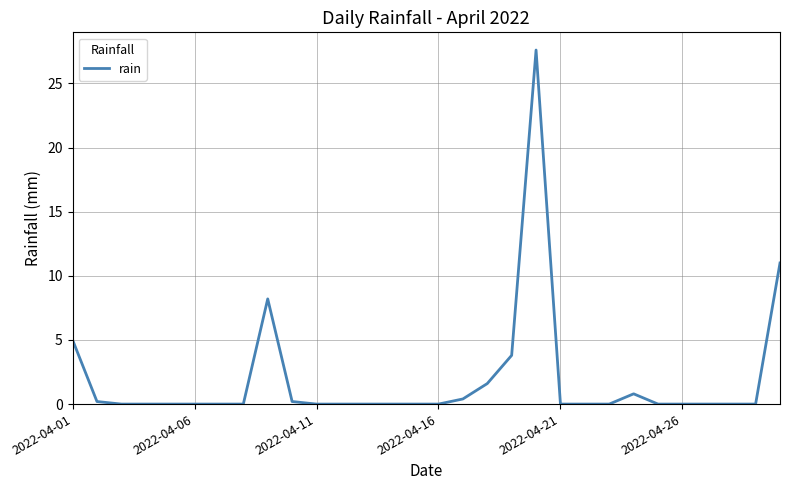

Does the chart have visible grid lines?

Yes